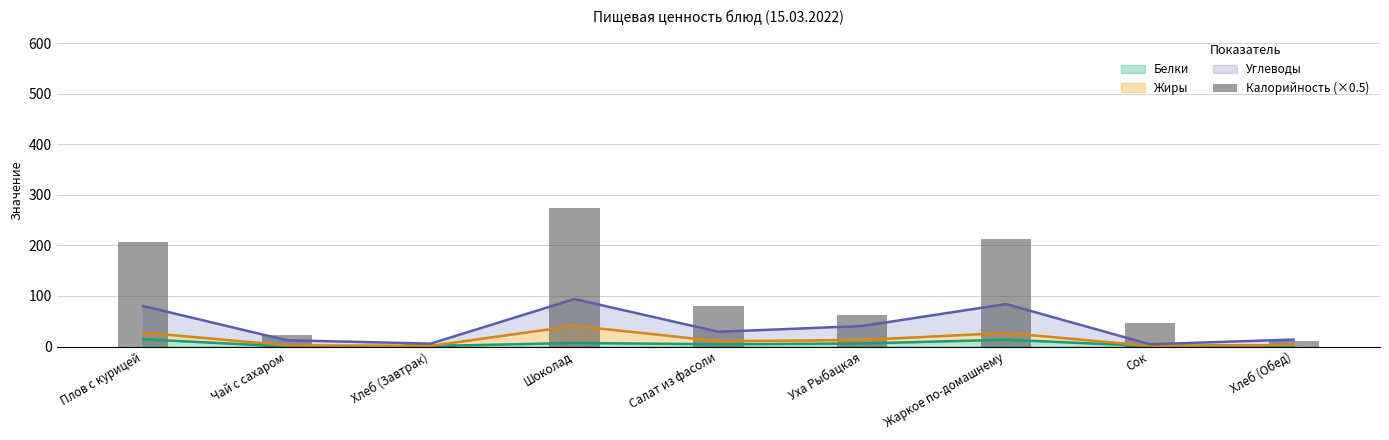

At which label is the value closest to 139?

Салат из фасоли